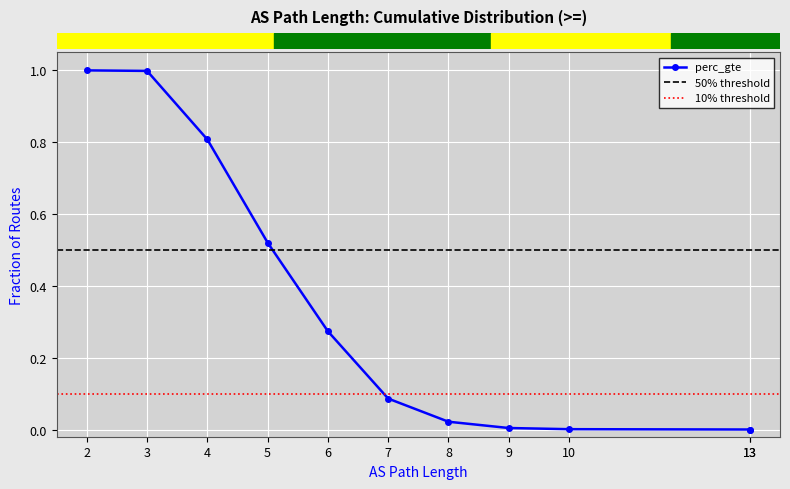

Approximately how many times larger is the value at 7 compared to 2?

0.1